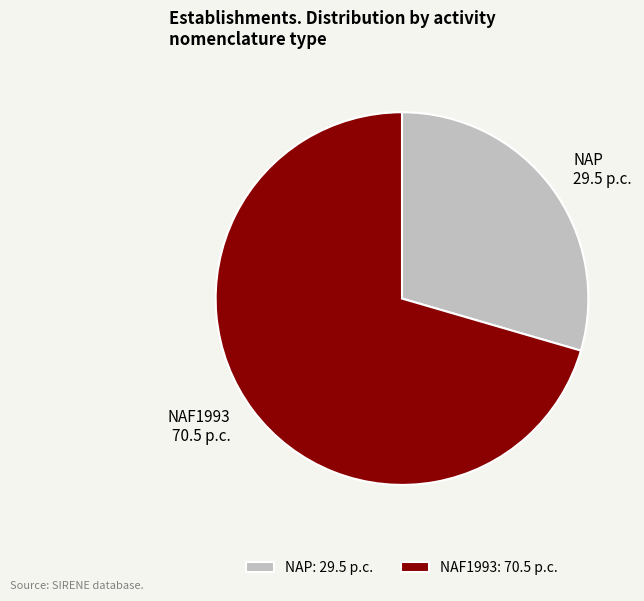

Approximately how many times larger is the value at NAP 29.5 p.c. compared to NAF1993 70.5 p.c.?

0.4